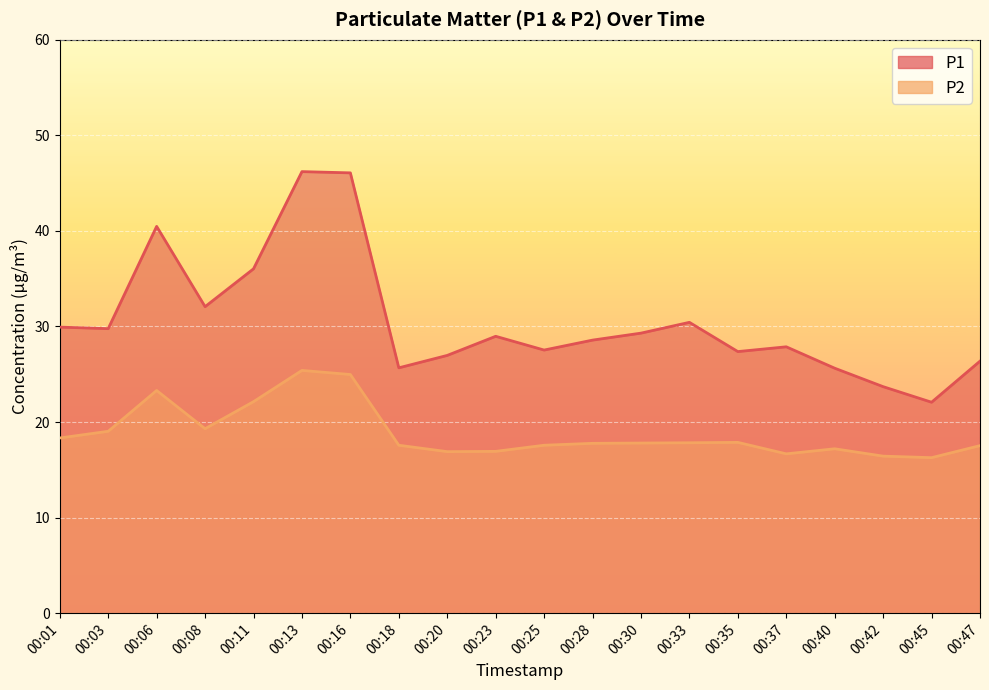

Reading right to left, list all the values displayed in this chart.

P1: 00:47=26.4	00:45=22.1	00:42=23.7	00:40=25.6	00:37=27.9	00:35=27.4	00:33=30.4	00:30=29.3	00:28=28.6	00:25=27.5	00:23=29.0	00:20=27.0	00:18=25.7	00:16=46.1	00:13=46.2	00:11=36.0	00:08=32.1	00:06=40.5	00:03=29.8	00:01=29.9
P2: 00:47=17.5	00:45=16.3	00:42=16.4	00:40=17.2	00:37=16.7	00:35=17.9	00:33=17.8	00:30=17.8	00:28=17.8	00:25=17.6	00:23=16.9	00:20=16.9	00:18=17.6	00:16=25.0	00:13=25.4	00:11=22.1	00:08=19.3	00:06=23.3	00:03=19.0	00:01=18.3